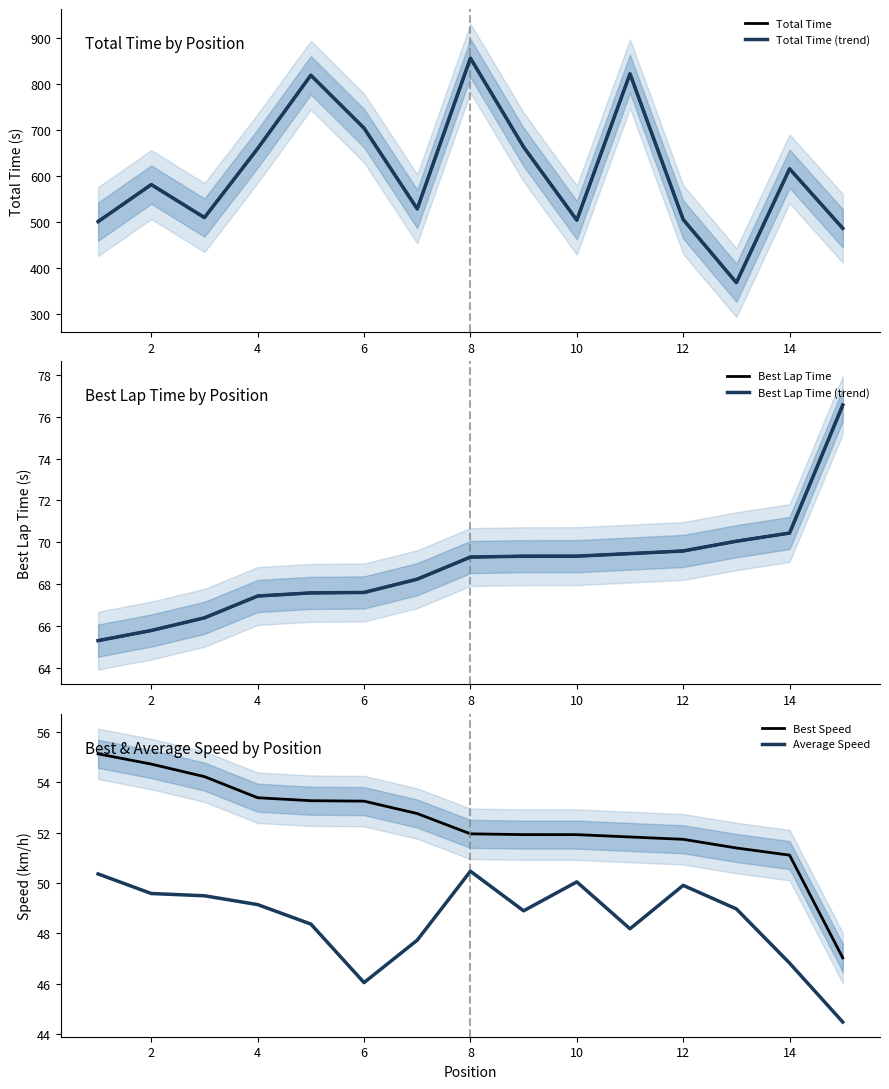

Which series has the largest range (max minus min)?

Total Time